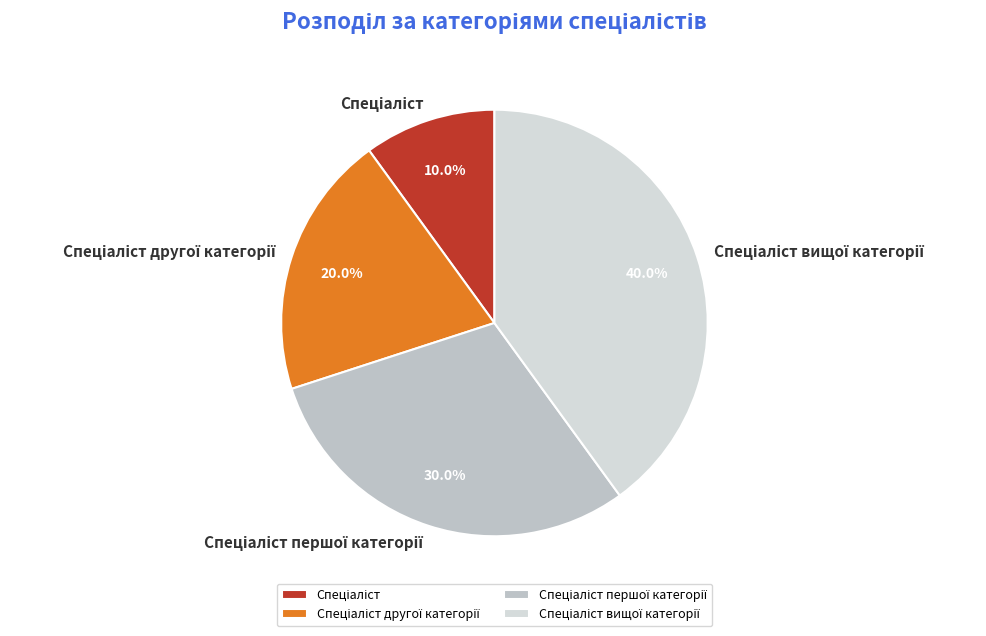

How many slices are in this pie chart?

4